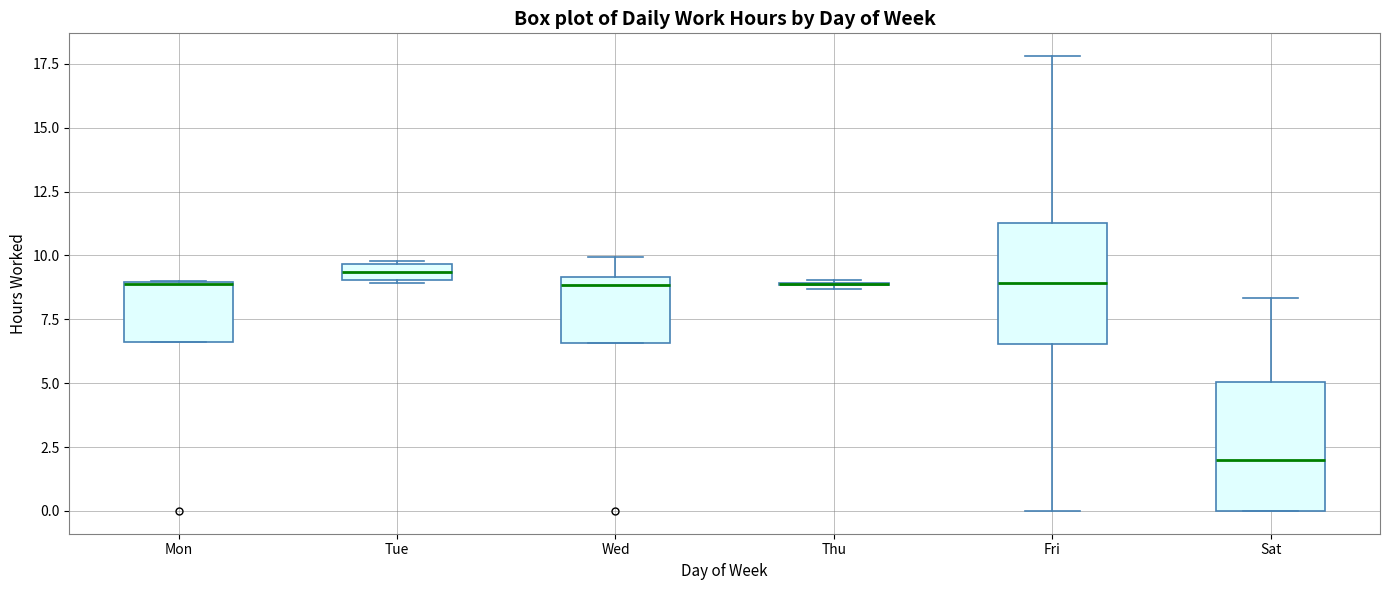

Where is the lower edge of the box for Sat on the y-axis? The values are not printed on the chart, so give them approximately, as read against the axis.

0.0